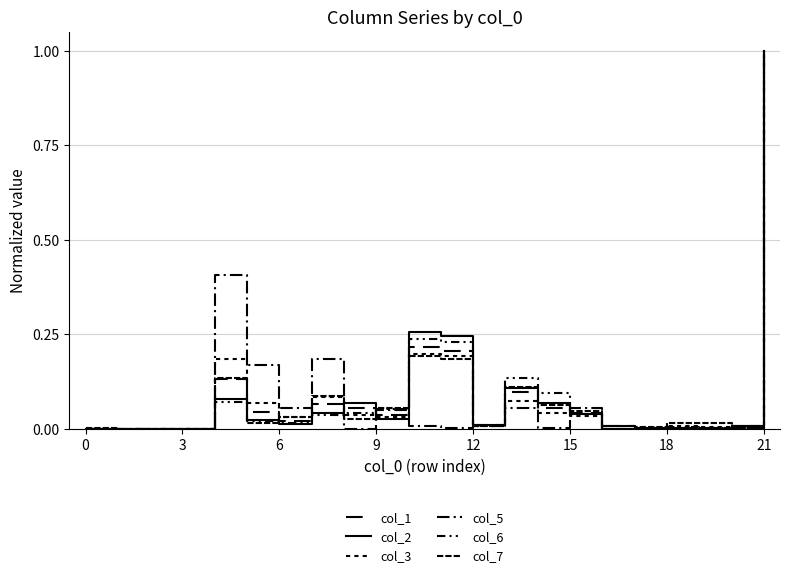

Does the chart display data point markers on the line(s)?

No